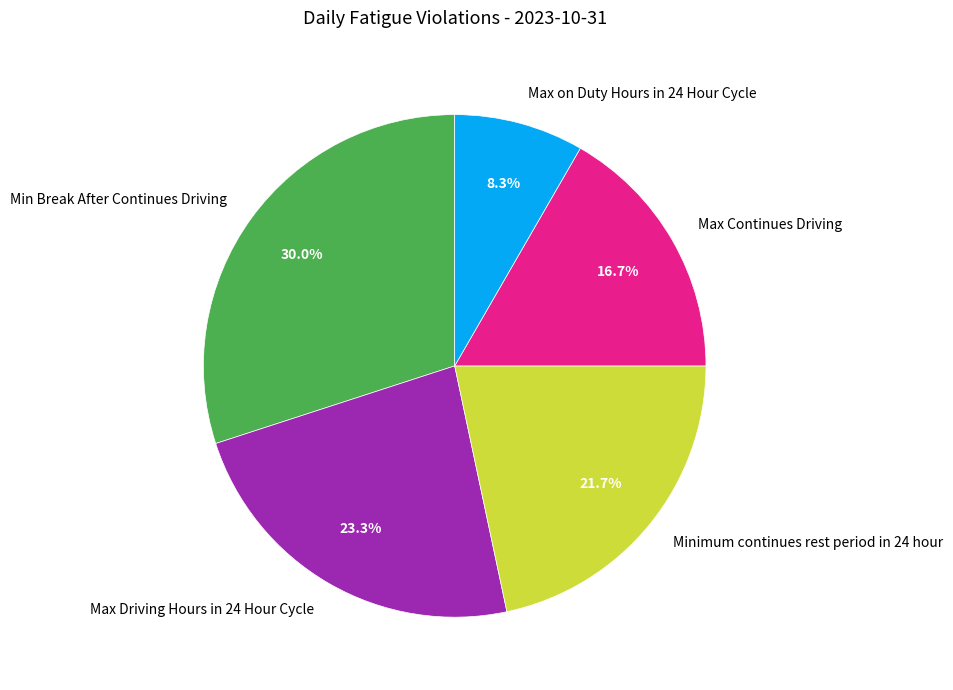

What percentage is NOT represented by Minimum continues rest period in 24 hour?

78.3%